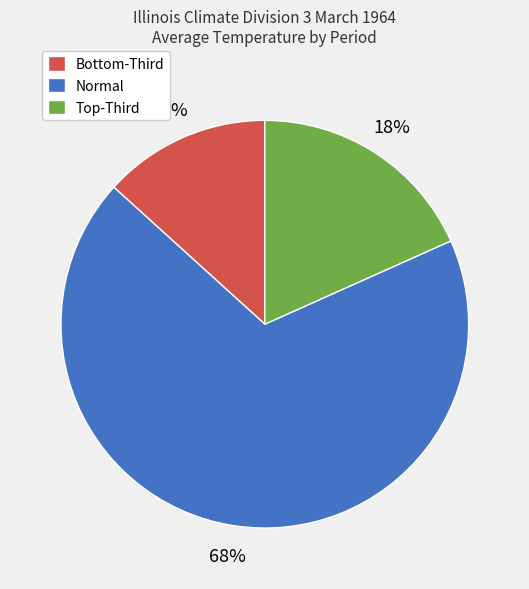

The Normal slice represents 68% of the pie. True or false?

True